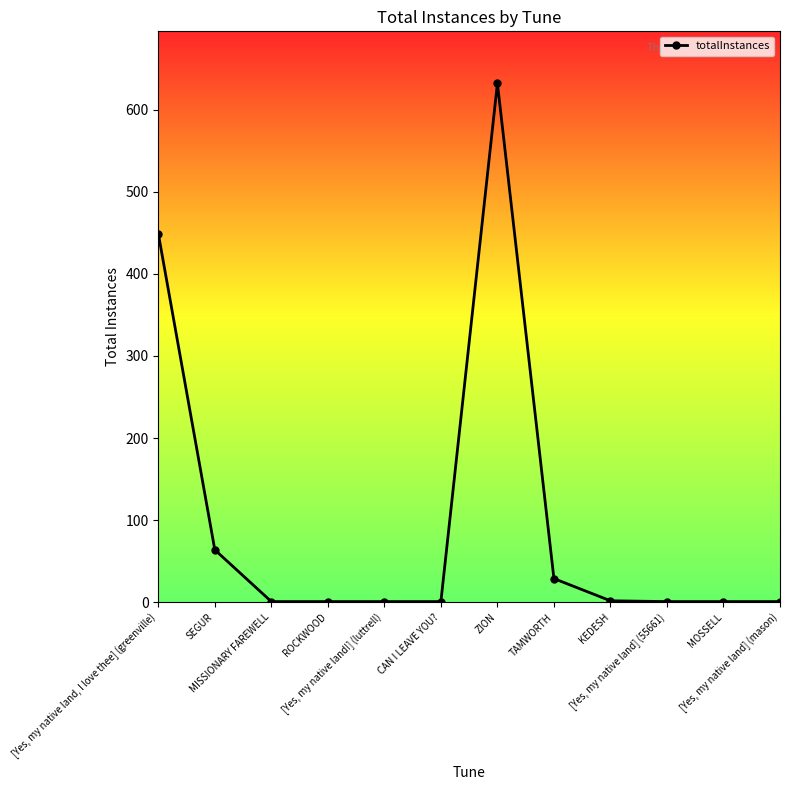

How many lines are shown in the chart?

1